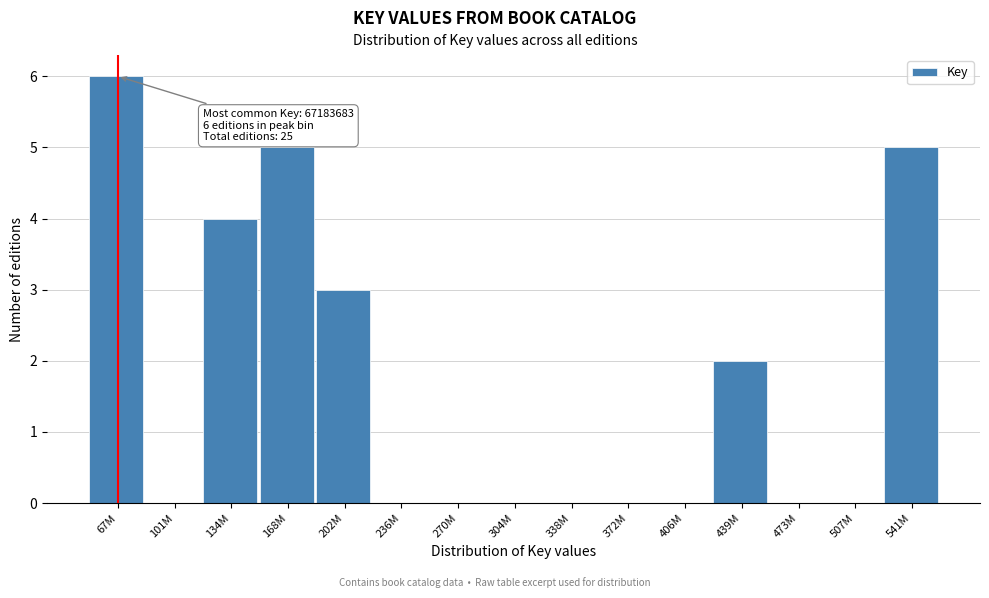

Reading left to right, what are all the values shown in this chart?

67M=6	101M=0	134M=4	168M=5	202M=3	236M=0	270M=0	304M=0	338M=0	372M=0	406M=0	439M=2	473M=0	507M=0	541M=5